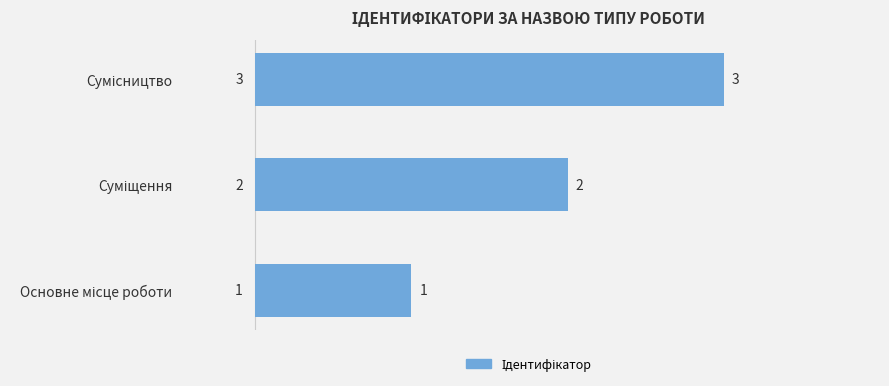

Count the number of categories in the chart.

3